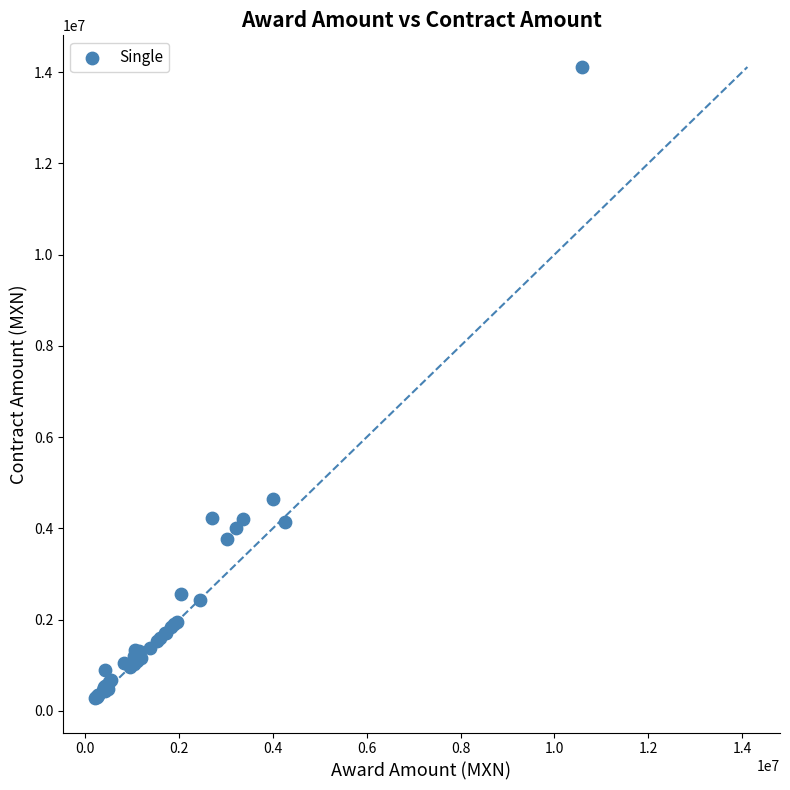

What Y value in the scatter plot is closest to 7192298?

4645881.9